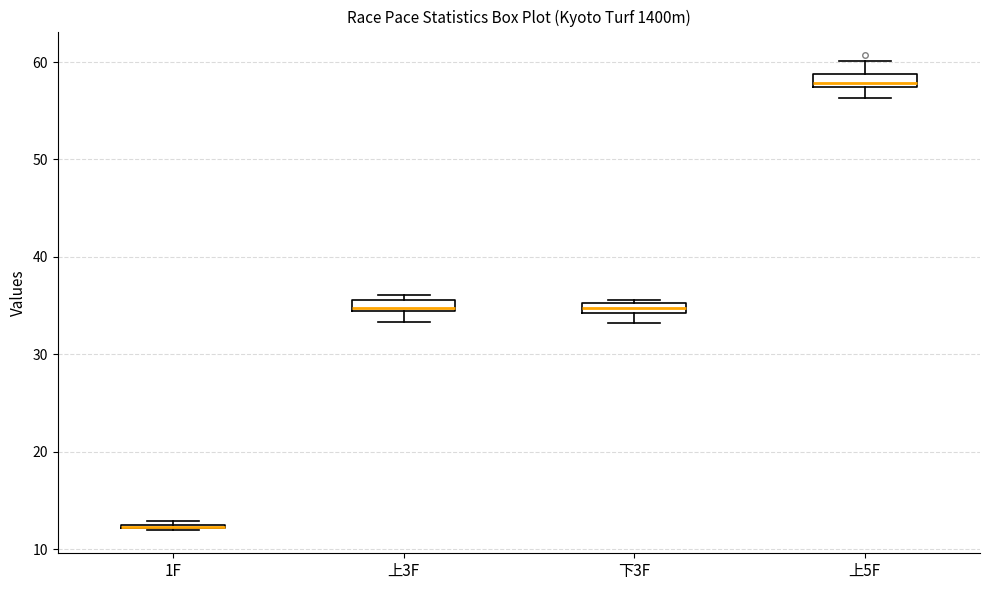

Where does the lower whisker of the box for 上5F end on the y-axis? The values are not printed on the chart, so give them approximately, as read against the axis.

56